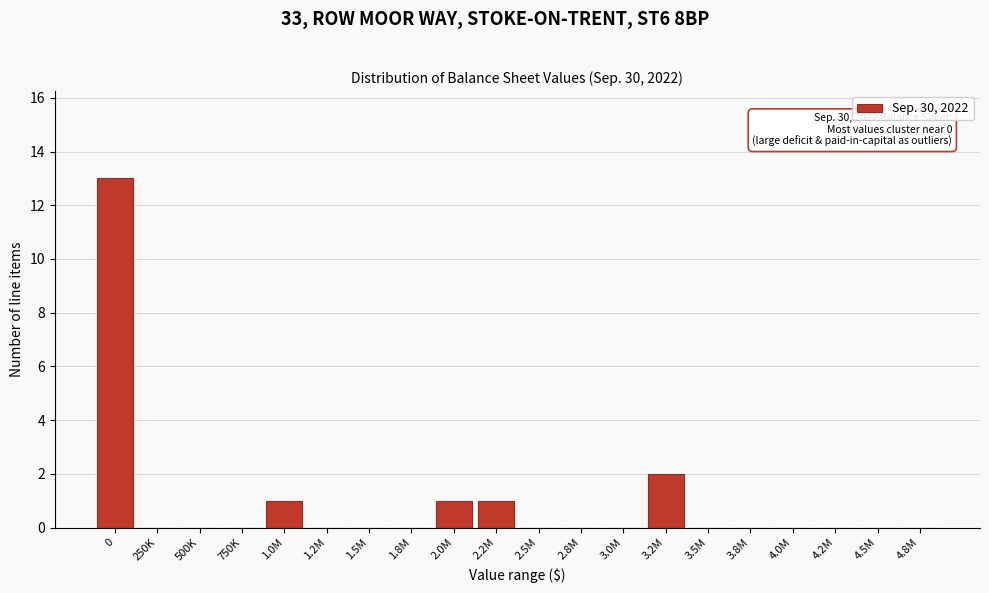

Reading left to right, transcribe all the data shown in this chart.

0=13	250K=0	500K=0	750K=0	1.0M=1	1.2M=0	1.5M=0	1.8M=0	2.0M=1	2.2M=1	2.5M=0	2.8M=0	3.0M=0	3.2M=2	3.5M=0	3.8M=0	4.0M=0	4.2M=0	4.5M=0	4.8M=0